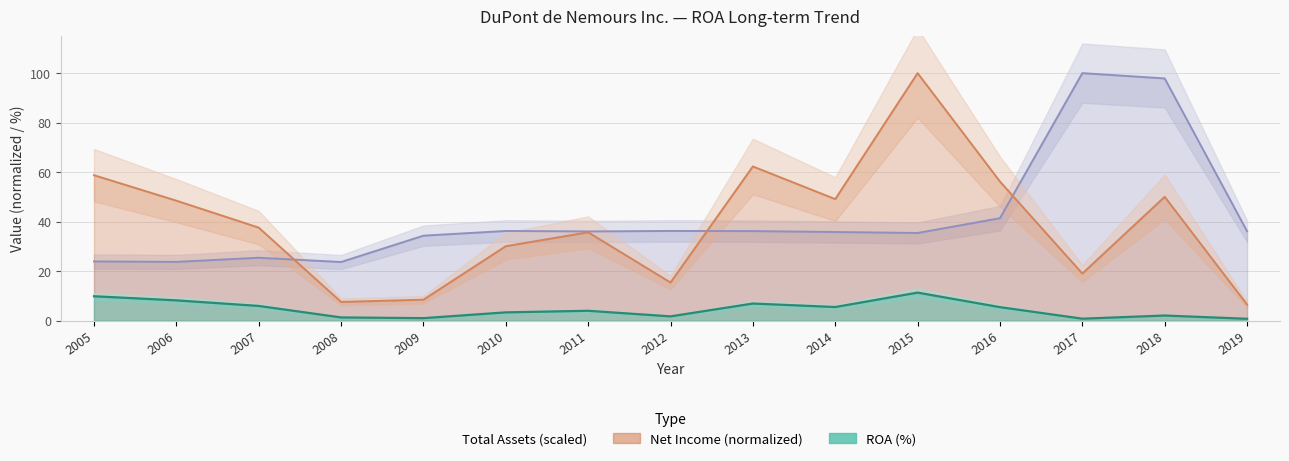

What is the spread (max minus min) of values at 2007?

31.6